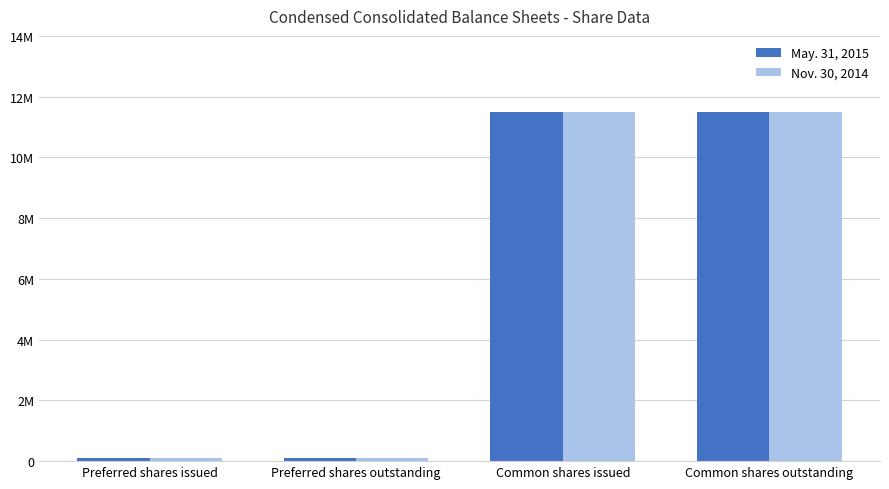

What are all the series names shown in the legend?

May. 31, 2015, Nov. 30, 2014